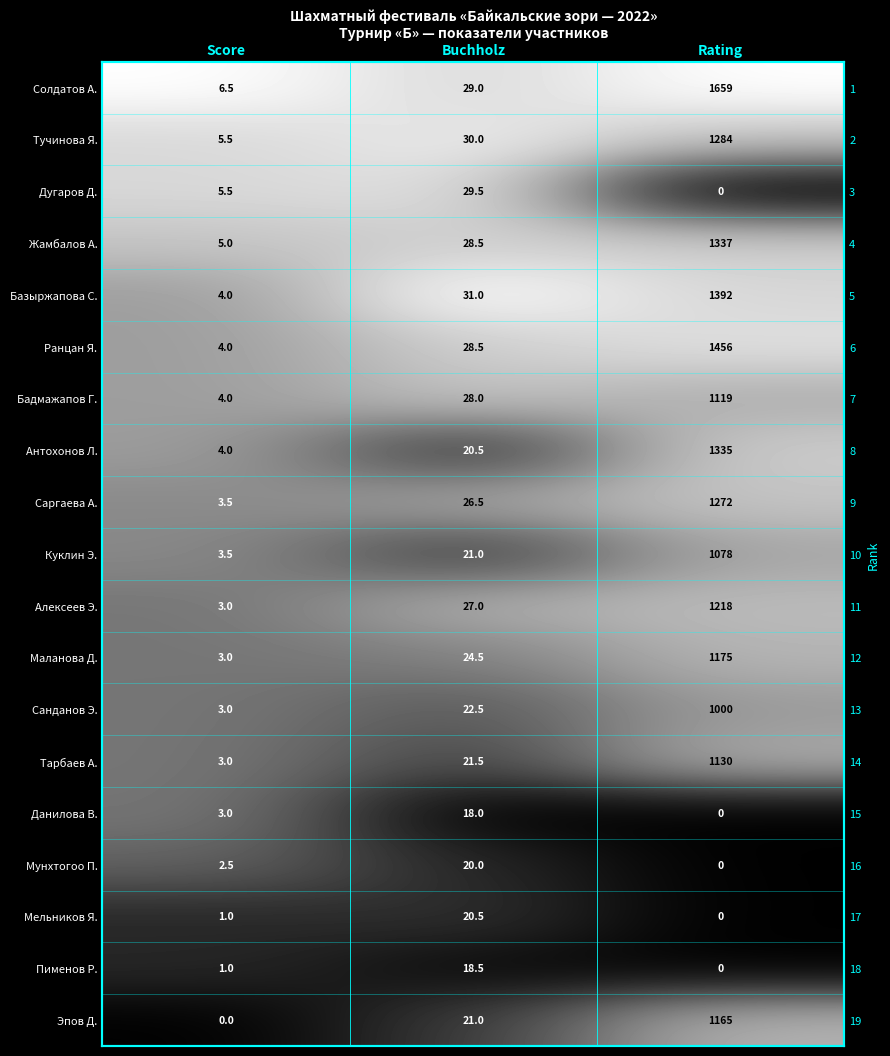

Rank the series at Rating from lowest to highest value.

Дугаров Д., Данилова В., Мунхтогоо П., Мельников Я., Пименов Р., Санданов Э., Куклин Э., Бадмажапов Г., Тарбаев А., Эпов Д., Маланова Д., Алексеев Э., Саргаева А., Тучинова Я., Антохонов Л., Жамбалов А., Базыржапова С., Ранцан Я., Солдатов А.